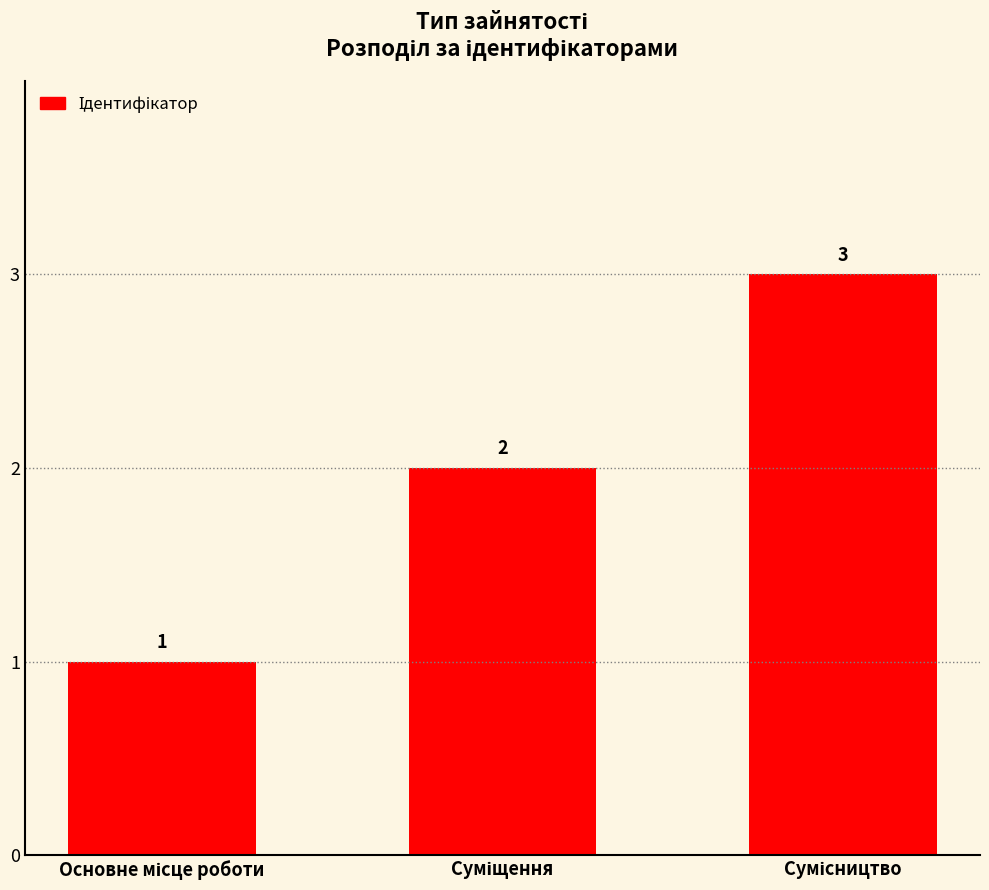

What is the greatest value displayed?

3